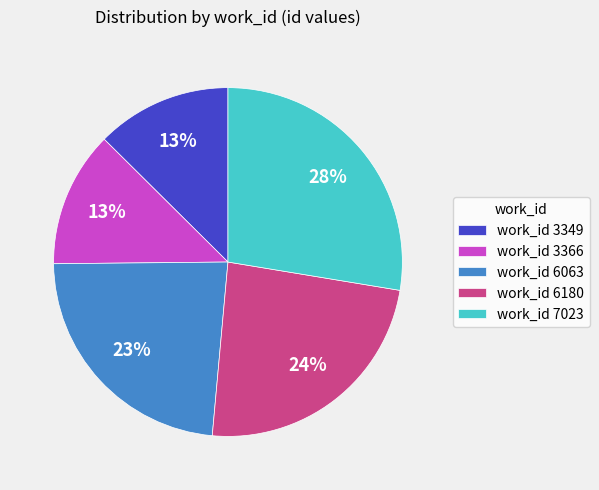

How many segments does this pie chart have?

5